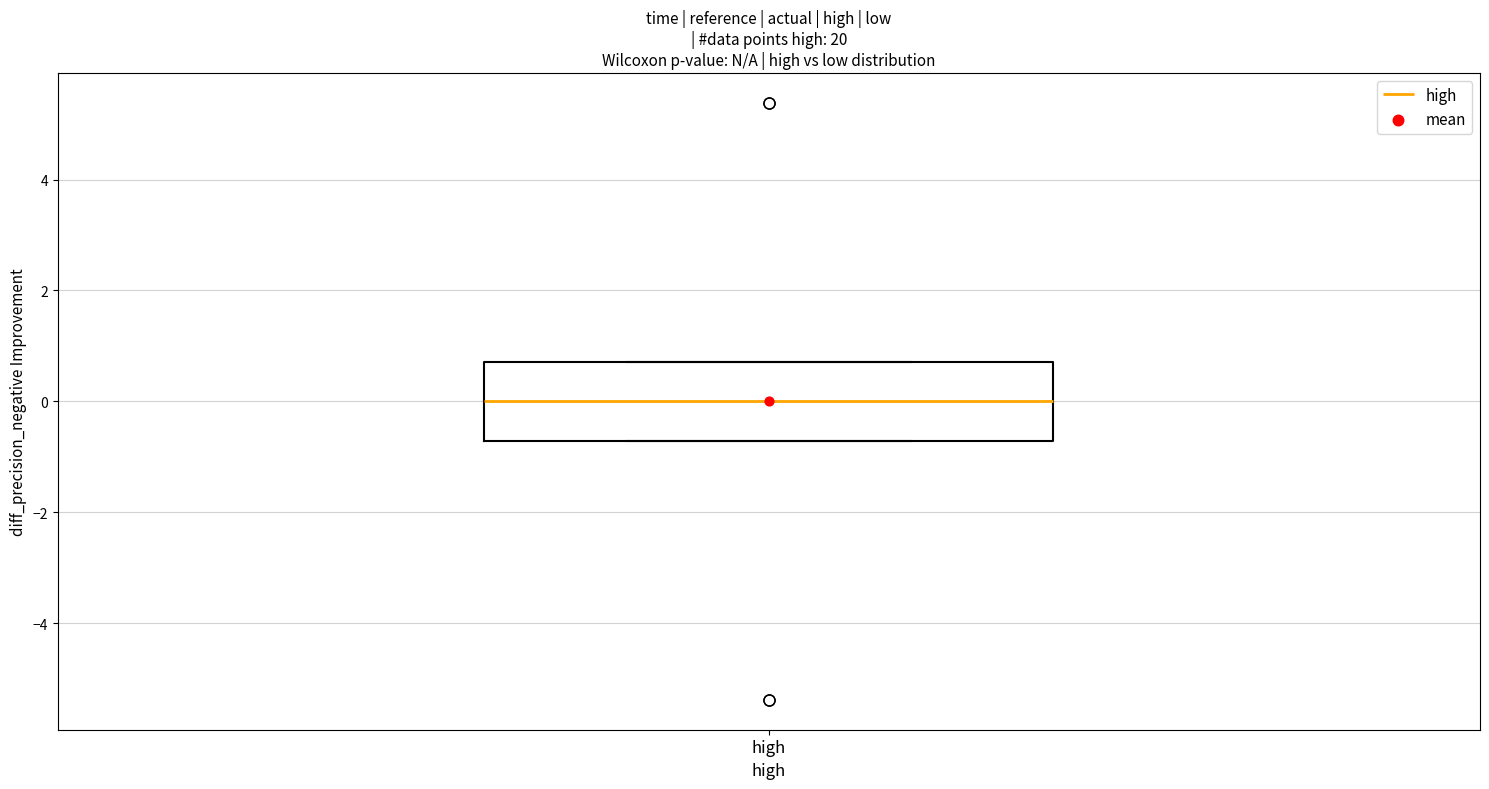

Where is the upper edge of the box for high on the y-axis? The values are not printed on the chart, so give them approximately, as read against the axis.

0.8